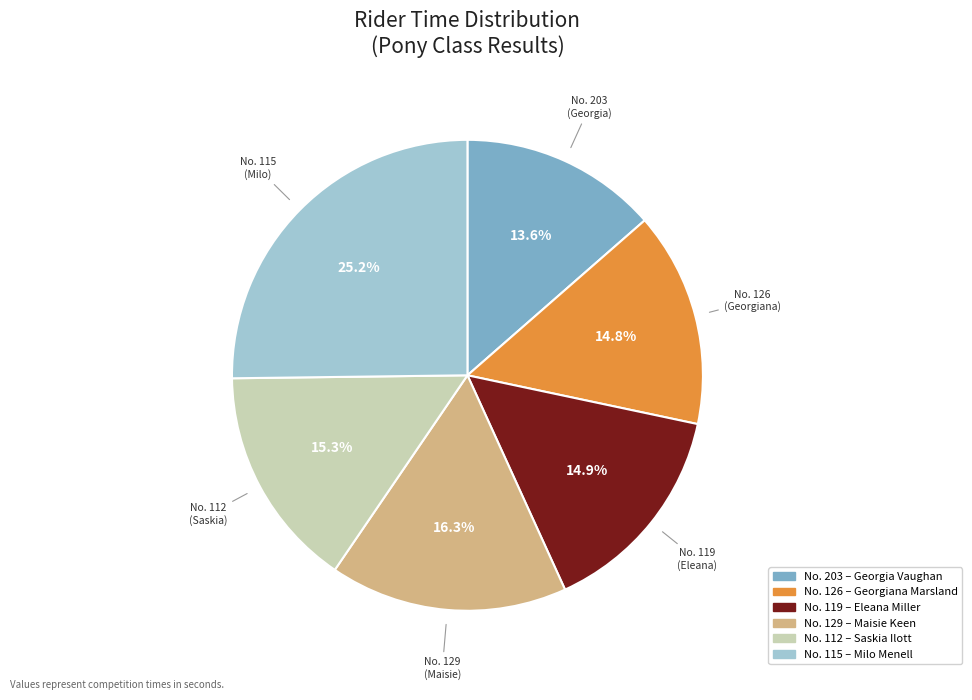

Does any single category account for the majority?

No